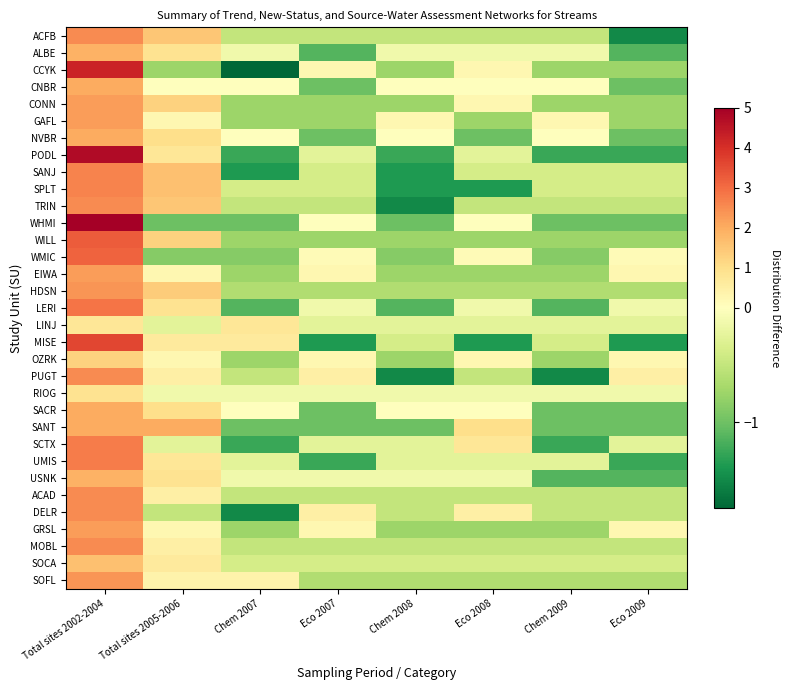

Reading right to left, extract all data points from this chart.

ACFB: Eco 2009=-1.5	Chem 2009=-0.5	Eco 2008=-0.5	Chem 2008=-0.5	Eco 2007=-0.5	Chem 2007=-0.5	Total sites 2005-2006=1.5	Total sites 2002-2004=2.5
ALBE: Eco 2009=-1.1	Chem 2009=-0.1	Eco 2008=-0.1	Chem 2008=-0.1	Eco 2007=-1.1	Chem 2007=-0.1	Total sites 2005-2006=0.9	Total sites 2002-2004=1.9
CCYK: Eco 2009=-0.8	Chem 2009=-0.8	Eco 2008=0.2	Chem 2008=-0.8	Eco 2007=0.2	Chem 2007=-1.8	Total sites 2005-2006=-0.8	Total sites 2002-2004=4.2
CNBR: Eco 2009=-1.0	Chem 2009=0.0	Eco 2008=0.0	Chem 2008=0.0	Eco 2007=-1.0	Chem 2007=0.0	Total sites 2005-2006=0.0	Total sites 2002-2004=2.0
CONN: Eco 2009=-0.8	Chem 2009=-0.8	Eco 2008=0.2	Chem 2008=-0.8	Eco 2007=-0.8	Chem 2007=-0.8	Total sites 2005-2006=1.2	Total sites 2002-2004=2.2
GAFL: Eco 2009=-0.8	Chem 2009=0.2	Eco 2008=-0.8	Chem 2008=0.2	Eco 2007=-0.8	Chem 2007=-0.8	Total sites 2005-2006=0.2	Total sites 2002-2004=2.2
NVBR: Eco 2009=-1.0	Chem 2009=0.0	Eco 2008=-1.0	Chem 2008=0.0	Eco 2007=-1.0	Chem 2007=0.0	Total sites 2005-2006=1.0	Total sites 2002-2004=2.0
PODL: Eco 2009=-1.2	Chem 2009=-1.2	Eco 2008=-0.2	Chem 2008=-1.2	Eco 2007=-0.2	Chem 2007=-1.2	Total sites 2005-2006=0.8	Total sites 2002-2004=4.8
SANJ: Eco 2009=-0.4	Chem 2009=-0.4	Eco 2008=-0.4	Chem 2008=-1.4	Eco 2007=-0.4	Chem 2007=-1.4	Total sites 2005-2006=1.6	Total sites 2002-2004=2.6
SPLT: Eco 2009=-0.4	Chem 2009=-0.4	Eco 2008=-1.4	Chem 2008=-1.4	Eco 2007=-0.4	Chem 2007=-0.4	Total sites 2005-2006=1.6	Total sites 2002-2004=2.6
TRIN: Eco 2009=-0.5	Chem 2009=-0.5	Eco 2008=-0.5	Chem 2008=-1.5	Eco 2007=-0.5	Chem 2007=-0.5	Total sites 2005-2006=1.5	Total sites 2002-2004=2.5
WHMI: Eco 2009=-1.0	Chem 2009=-1.0	Eco 2008=0.0	Chem 2008=-1.0	Eco 2007=0.0	Chem 2007=-1.0	Total sites 2005-2006=-1.0	Total sites 2002-2004=5.0
WILL: Eco 2009=-0.8	Chem 2009=-0.8	Eco 2008=-0.8	Chem 2008=-0.8	Eco 2007=-0.8	Chem 2007=-0.8	Total sites 2005-2006=1.2	Total sites 2002-2004=3.2
WMIC: Eco 2009=0.1	Chem 2009=-0.9	Eco 2008=0.1	Chem 2008=-0.9	Eco 2007=0.1	Chem 2007=-0.9	Total sites 2005-2006=-0.9	Total sites 2002-2004=3.1
EIWA: Eco 2009=0.2	Chem 2009=-0.8	Eco 2008=-0.8	Chem 2008=-0.8	Eco 2007=0.2	Chem 2007=-0.8	Total sites 2005-2006=0.2	Total sites 2002-2004=2.2
HDSN: Eco 2009=-0.6	Chem 2009=-0.6	Eco 2008=-0.6	Chem 2008=-0.6	Eco 2007=-0.6	Chem 2007=-0.6	Total sites 2005-2006=1.4	Total sites 2002-2004=2.4
LERI: Eco 2009=-0.1	Chem 2009=-1.1	Eco 2008=-0.1	Chem 2008=-1.1	Eco 2007=-0.1	Chem 2007=-1.1	Total sites 2005-2006=0.9	Total sites 2002-2004=2.9
LINJ: Eco 2009=-0.2	Chem 2009=-0.2	Eco 2008=-0.2	Chem 2008=-0.2	Eco 2007=-0.2	Chem 2007=0.8	Total sites 2005-2006=-0.2	Total sites 2002-2004=0.8
MISE: Eco 2009=-1.4	Chem 2009=-0.4	Eco 2008=-1.4	Chem 2008=-0.4	Eco 2007=-1.4	Chem 2007=0.6	Total sites 2005-2006=0.6	Total sites 2002-2004=3.6
OZRK: Eco 2009=0.2	Chem 2009=-0.8	Eco 2008=0.2	Chem 2008=-0.8	Eco 2007=0.2	Chem 2007=-0.8	Total sites 2005-2006=0.2	Total sites 2002-2004=1.2
PUGT: Eco 2009=0.5	Chem 2009=-1.5	Eco 2008=-0.5	Chem 2008=-1.5	Eco 2007=0.5	Chem 2007=-0.5	Total sites 2005-2006=0.5	Total sites 2002-2004=2.5
RIOG: Eco 2009=-0.1	Chem 2009=-0.1	Eco 2008=-0.1	Chem 2008=-0.1	Eco 2007=-0.1	Chem 2007=-0.1	Total sites 2005-2006=-0.1	Total sites 2002-2004=0.9
SACR: Eco 2009=-1.0	Chem 2009=-1.0	Eco 2008=0.0	Chem 2008=0.0	Eco 2007=-1.0	Chem 2007=0.0	Total sites 2005-2006=1.0	Total sites 2002-2004=2.0
SANT: Eco 2009=-1.0	Chem 2009=-1.0	Eco 2008=1.0	Chem 2008=-1.0	Eco 2007=-1.0	Chem 2007=-1.0	Total sites 2005-2006=2.0	Total sites 2002-2004=2.0
SCTX: Eco 2009=-0.2	Chem 2009=-1.2	Eco 2008=0.8	Chem 2008=-0.2	Eco 2007=-0.2	Chem 2007=-1.2	Total sites 2005-2006=-0.2	Total sites 2002-2004=2.8
UMIS: Eco 2009=-1.2	Chem 2009=-0.2	Eco 2008=-0.2	Chem 2008=-0.2	Eco 2007=-1.2	Chem 2007=-0.2	Total sites 2005-2006=0.8	Total sites 2002-2004=2.8
USNK: Eco 2009=-1.1	Chem 2009=-1.1	Eco 2008=-0.1	Chem 2008=-0.1	Eco 2007=-0.1	Chem 2007=-0.1	Total sites 2005-2006=0.9	Total sites 2002-2004=1.9
ACAD: Eco 2009=-0.5	Chem 2009=-0.5	Eco 2008=-0.5	Chem 2008=-0.5	Eco 2007=-0.5	Chem 2007=-0.5	Total sites 2005-2006=0.5	Total sites 2002-2004=2.5
DELR: Eco 2009=-0.5	Chem 2009=-0.5	Eco 2008=0.5	Chem 2008=-0.5	Eco 2007=0.5	Chem 2007=-1.5	Total sites 2005-2006=-0.5	Total sites 2002-2004=2.5
GRSL: Eco 2009=0.2	Chem 2009=-0.8	Eco 2008=-0.8	Chem 2008=-0.8	Eco 2007=0.2	Chem 2007=-0.8	Total sites 2005-2006=0.2	Total sites 2002-2004=2.2
MOBL: Eco 2009=-0.5	Chem 2009=-0.5	Eco 2008=-0.5	Chem 2008=-0.5	Eco 2007=-0.5	Chem 2007=-0.5	Total sites 2005-2006=0.5	Total sites 2002-2004=2.5
SOCA: Eco 2009=-0.4	Chem 2009=-0.4	Eco 2008=-0.4	Chem 2008=-0.4	Eco 2007=-0.4	Chem 2007=-0.4	Total sites 2005-2006=0.6	Total sites 2002-2004=1.6
SOFL: Eco 2009=-0.6	Chem 2009=-0.6	Eco 2008=-0.6	Chem 2008=-0.6	Eco 2007=-0.6	Chem 2007=0.4	Total sites 2005-2006=0.4	Total sites 2002-2004=2.4